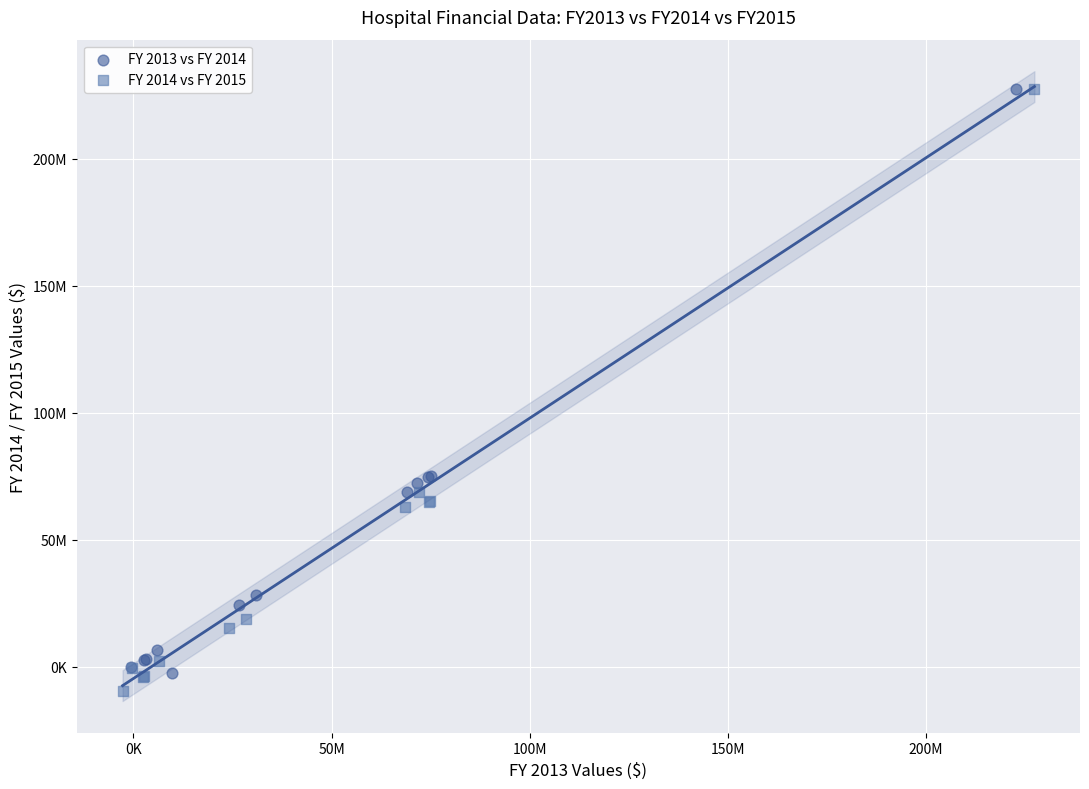

Which series contains the lowest Y value?

FY 2014 vs FY 2015